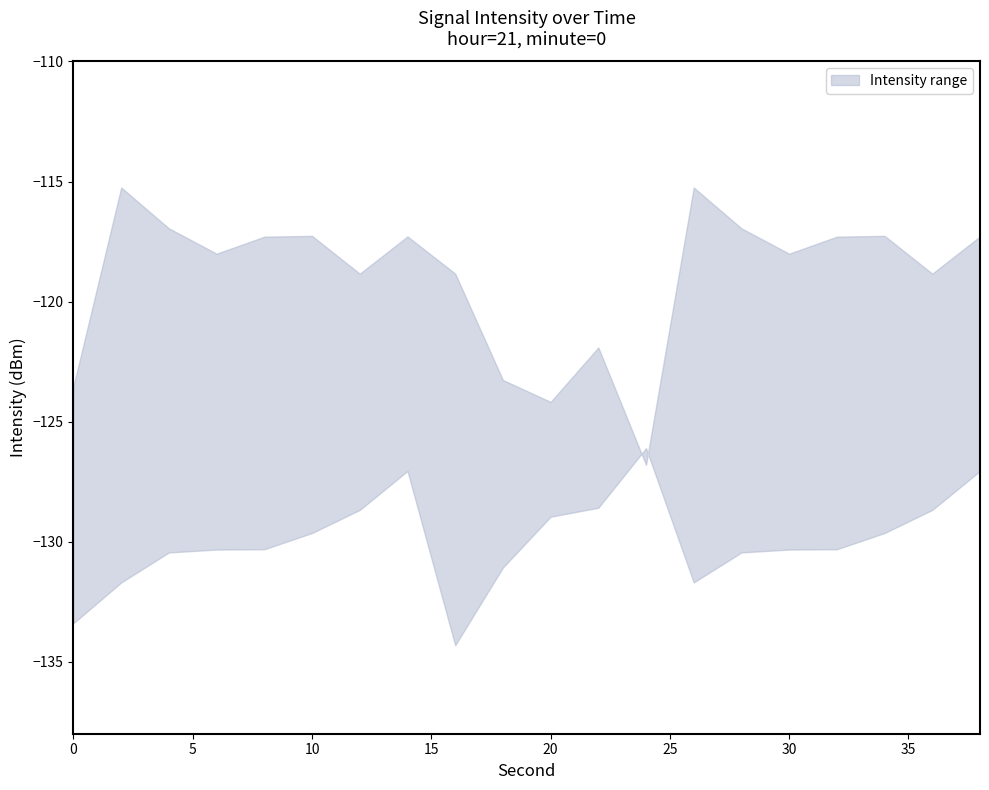

What is the sum of all upper values?

-2380.3